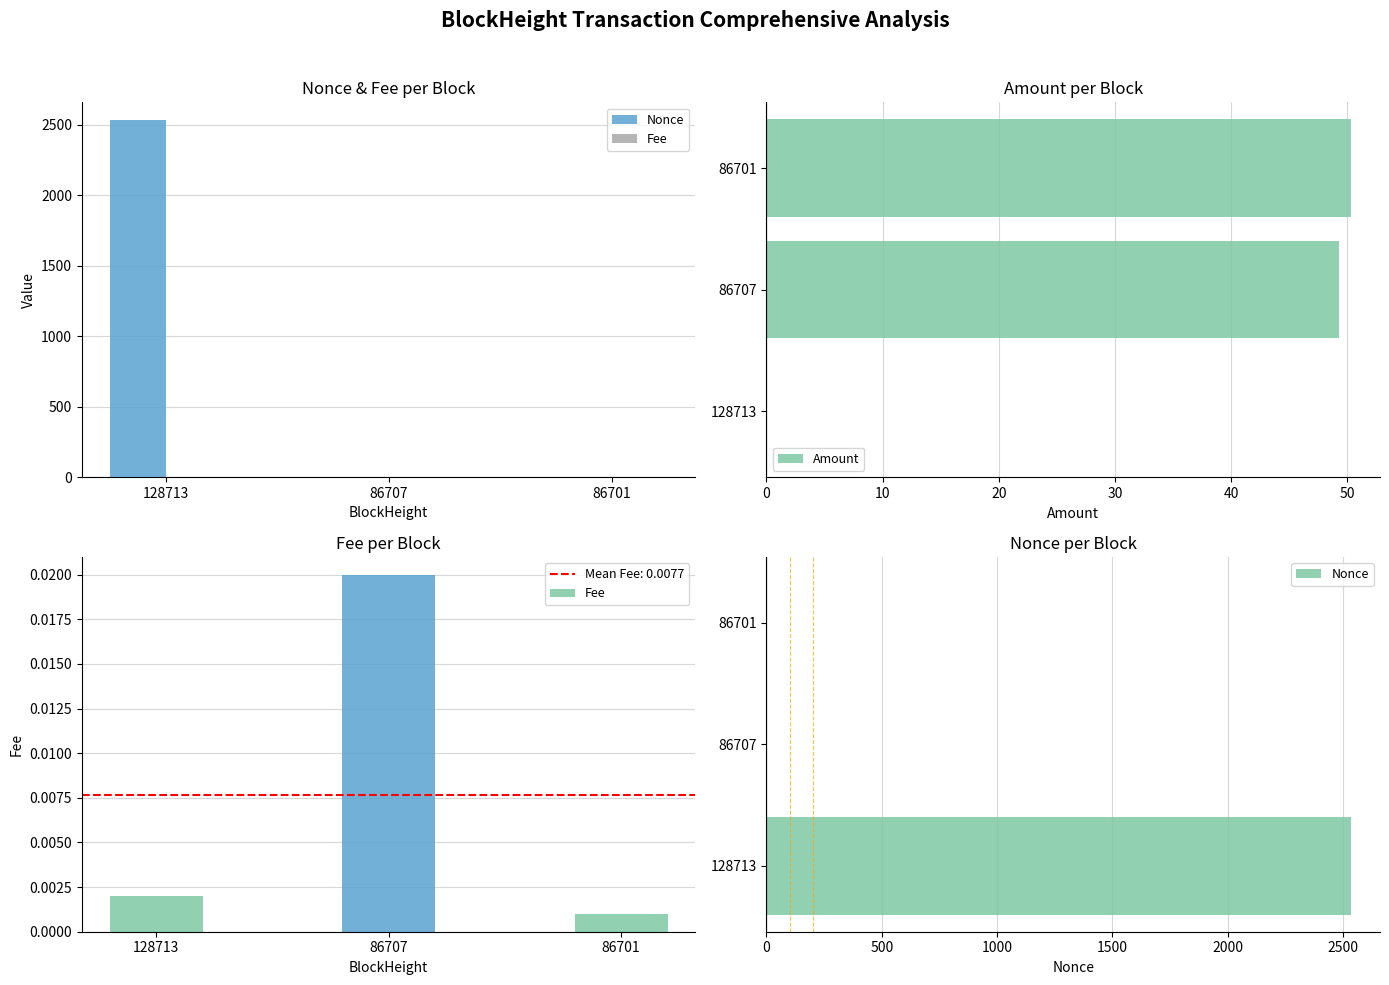

What value does the Nonce series have at 128713?

2533.0